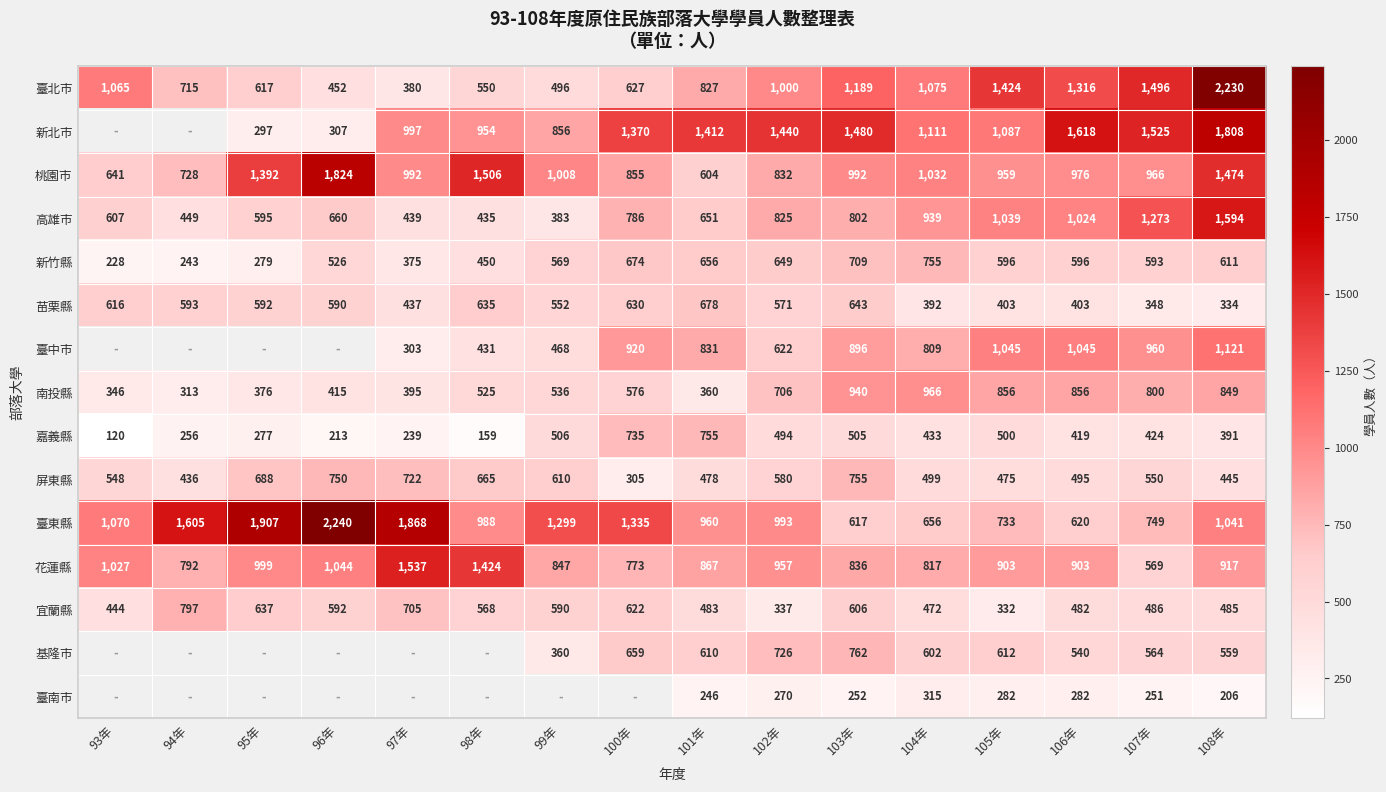

What is the difference between the 臺中市 values at 106年 and 100年?

125